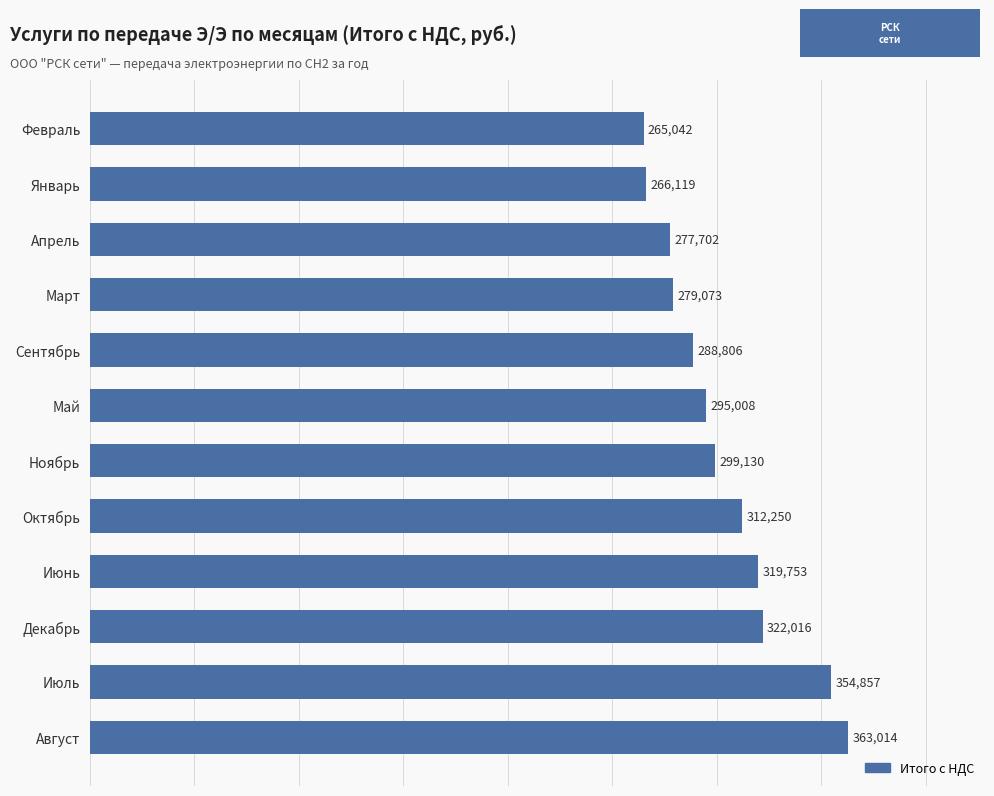

Approximately how many times larger is the value at Декабрь compared to Июнь?

1.0